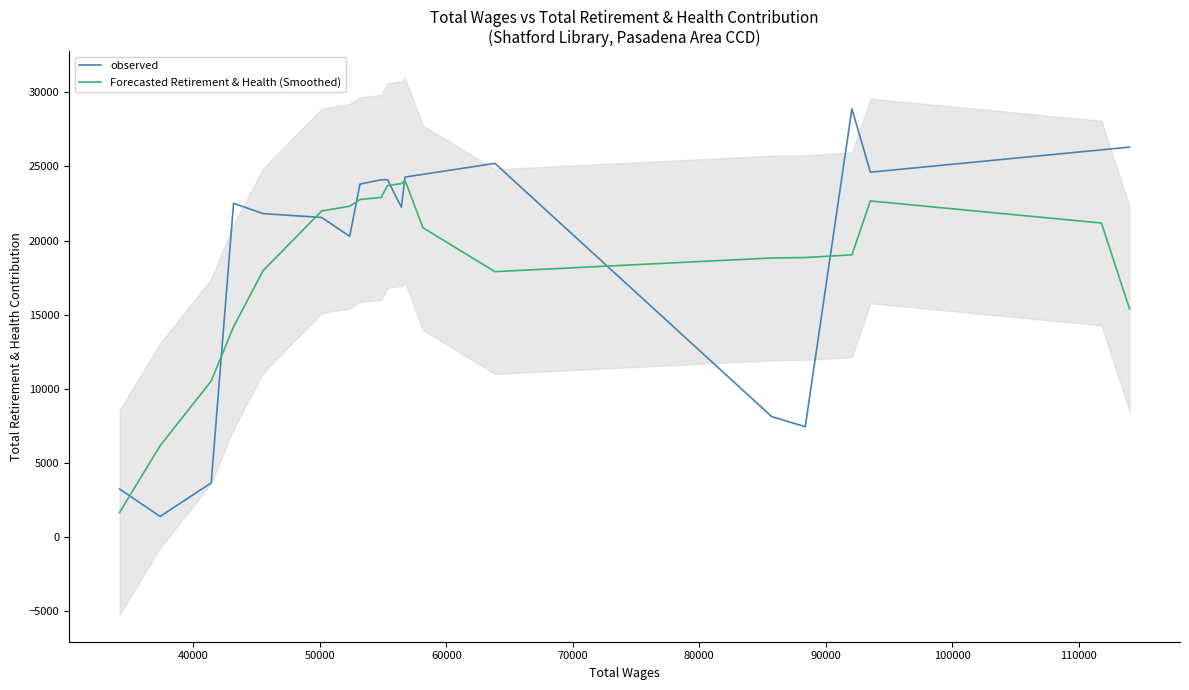

What is the lowest value of the observed series?

1401.1